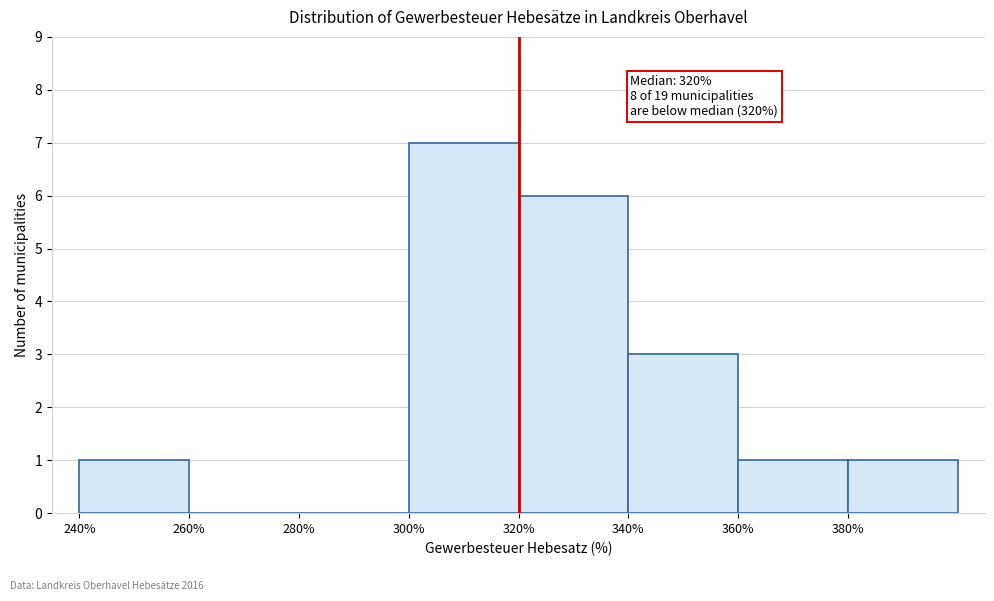

Which range on the x-axis has the tallest bar?

300 to 320